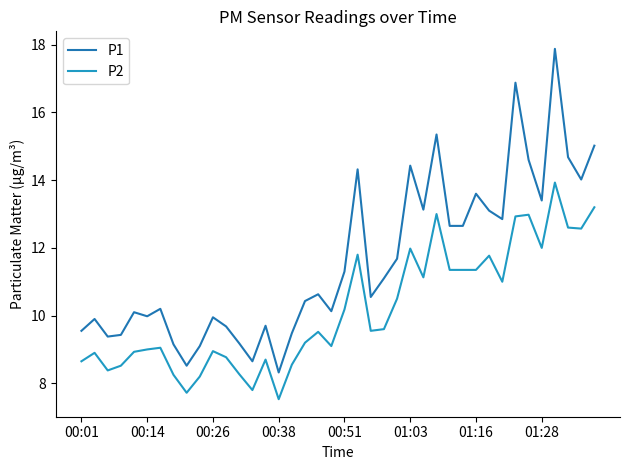

At which label is P1 closest to 13?

31